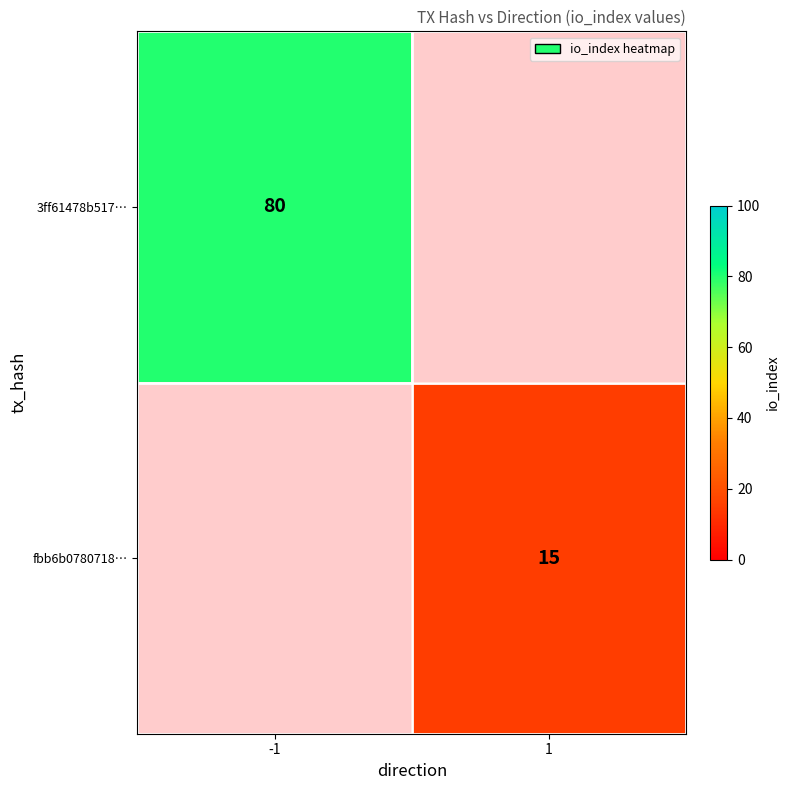

Is the value of fbb6b0780718… at 1 greater than the value of 3ff61478b517… at -1?

No